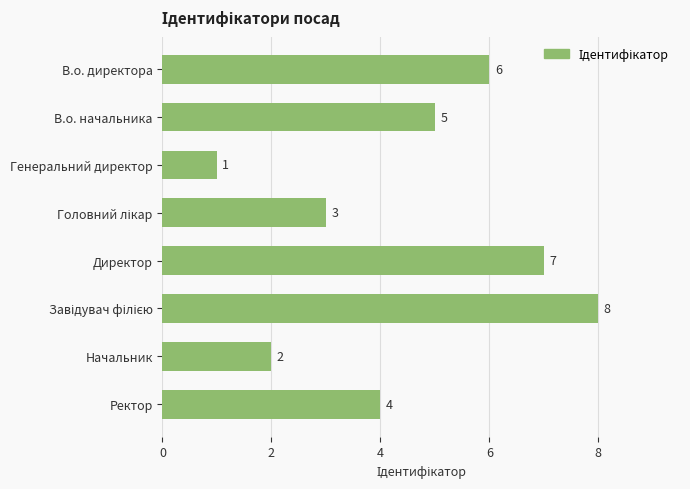

The chart shows a value of 4 at Директор. True or false?

False